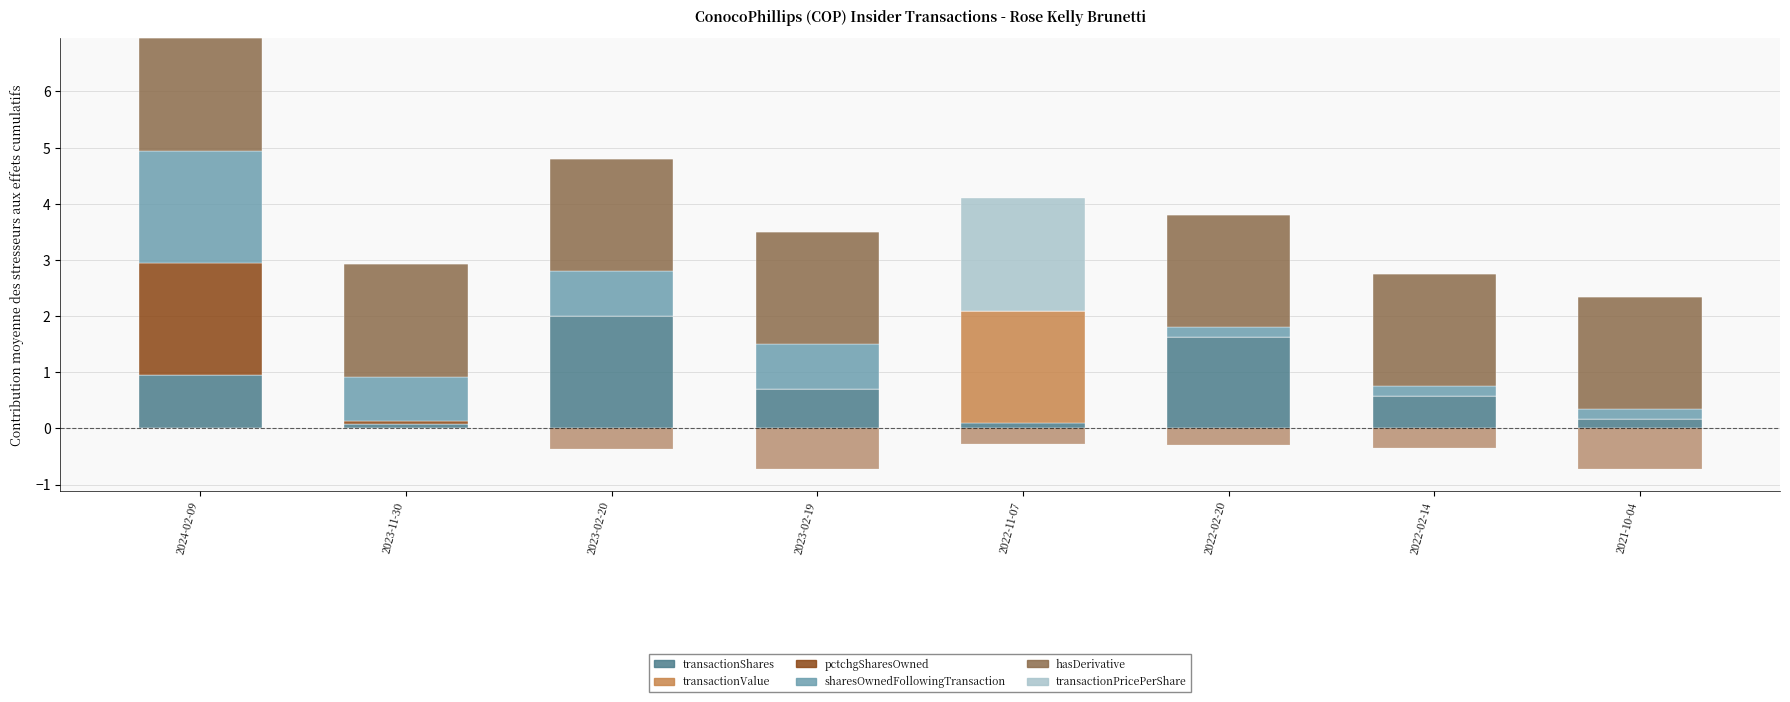

What is the greatest value displayed?

2.0